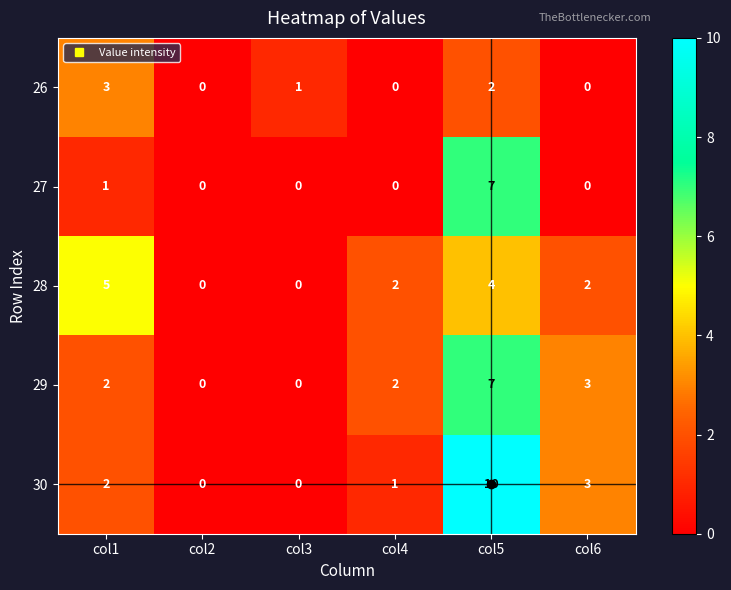

Is it true that 27 equals 0 at col6?

True